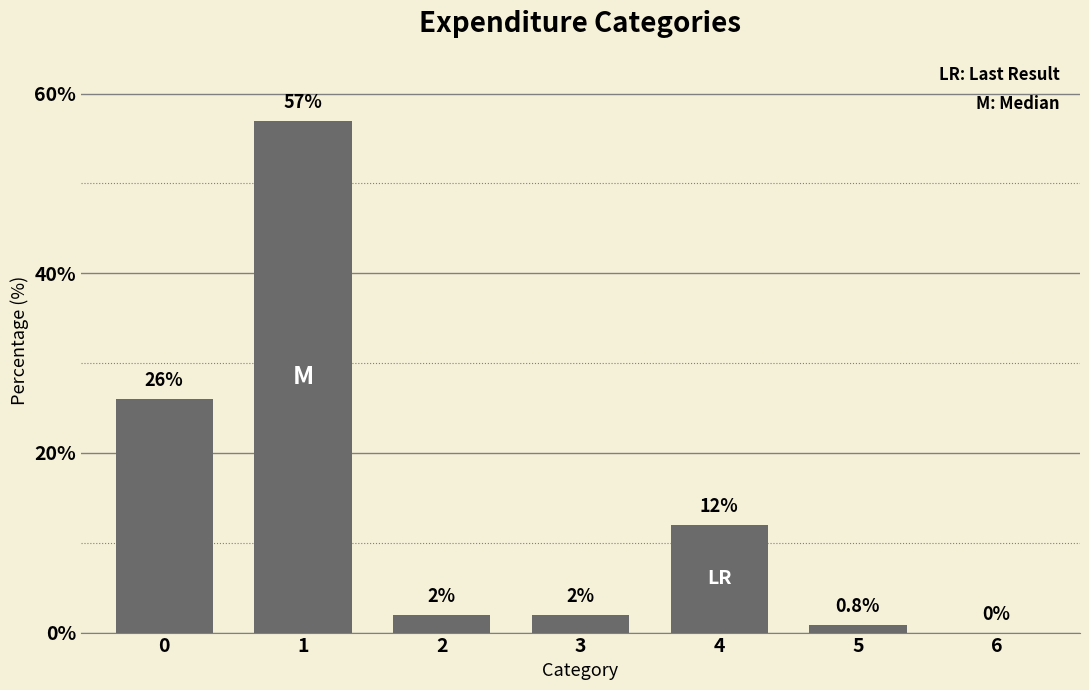

Count the number of data series in this chart.

1